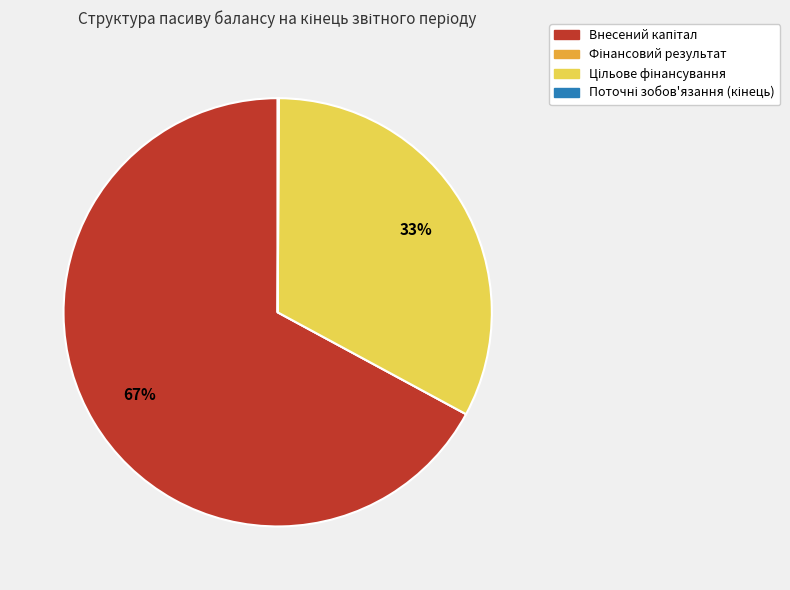

To the nearest percent, what is the average slice percentage?

25%